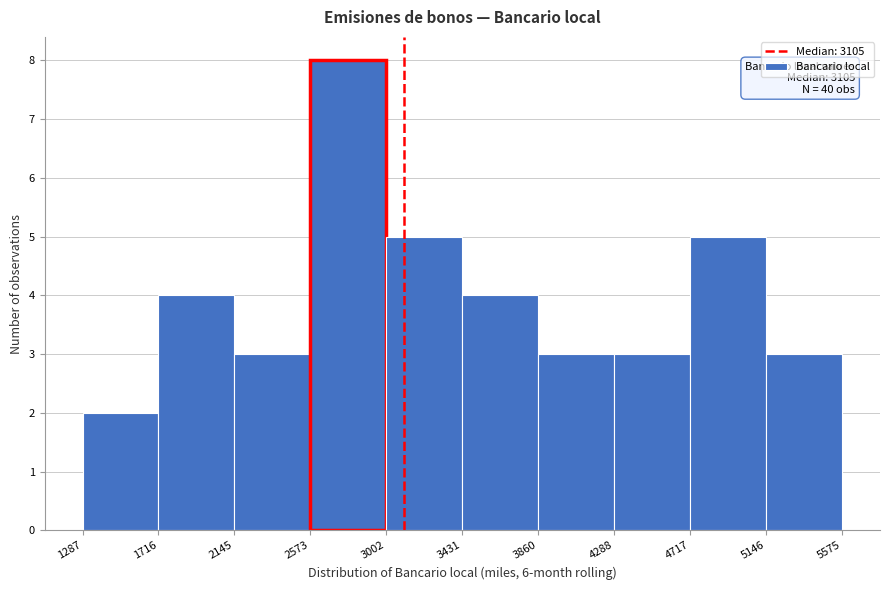

Which range on the x-axis has the tallest bar?

2573 to 3002